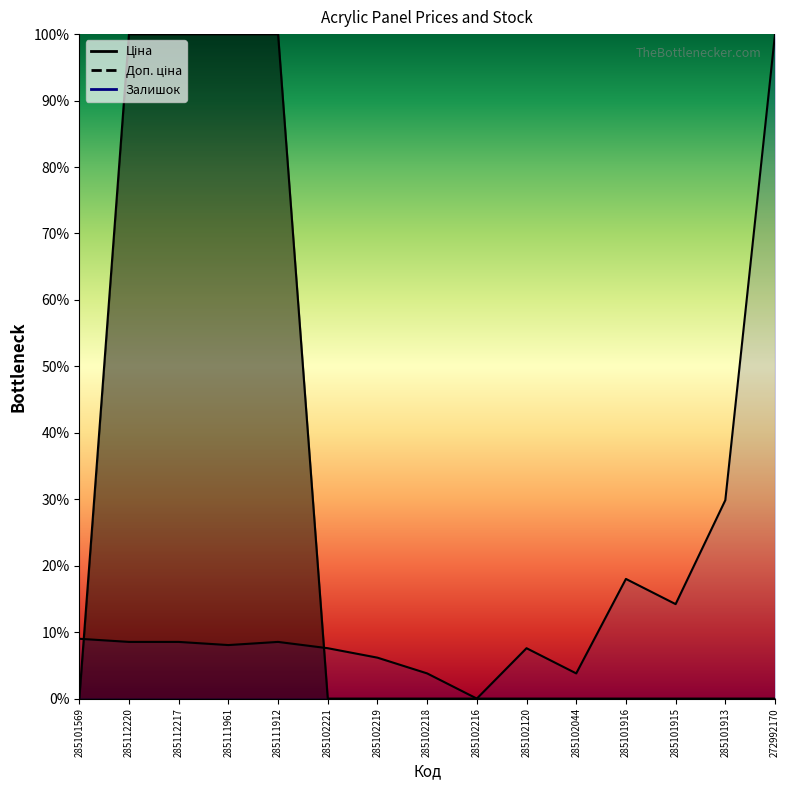

What is the difference between the second highest and second lowest values in the Залишок series?

26.1